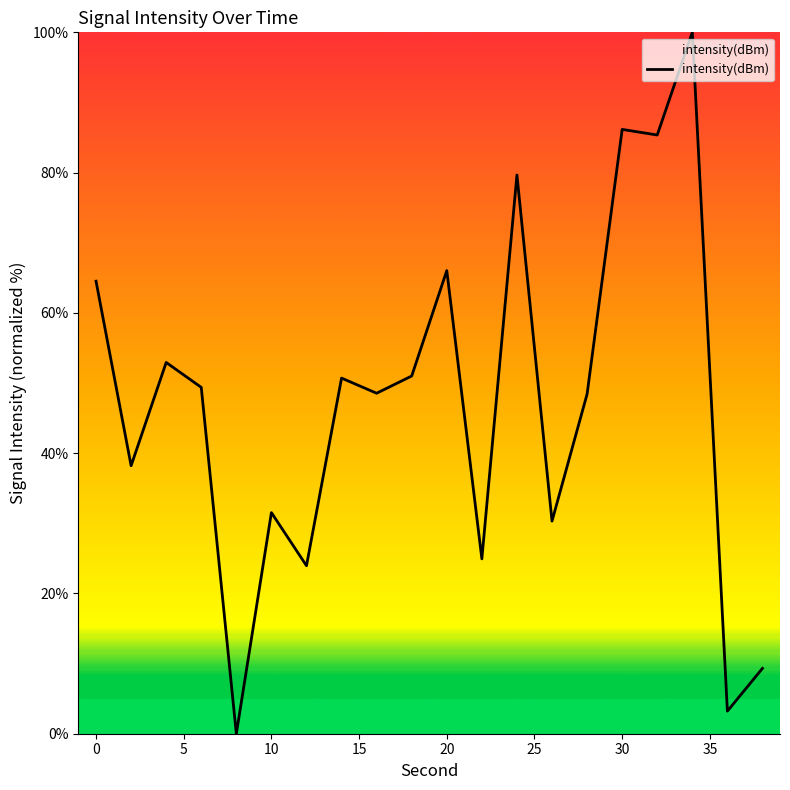

True or false: there are more than 2 points higher than both neighbors.

True